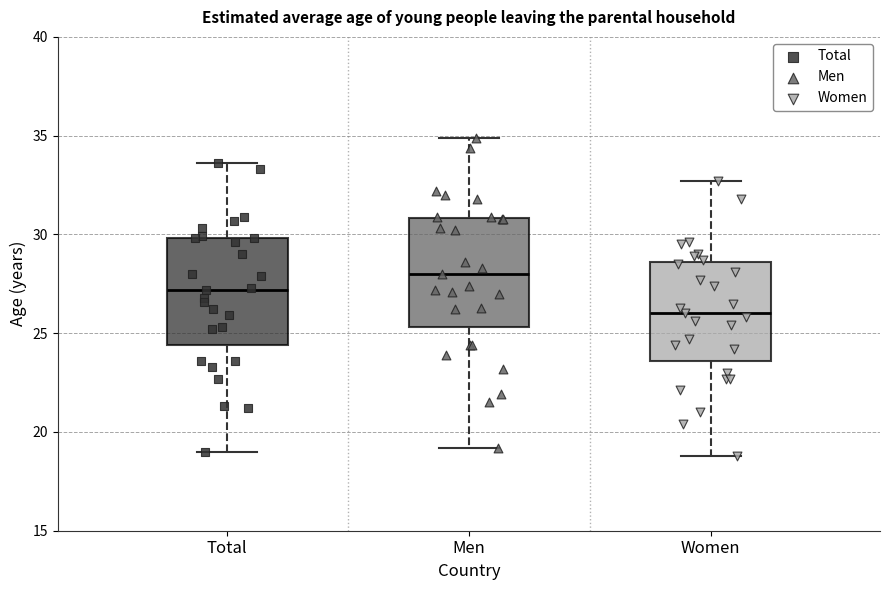

Which box's median line is the highest?

Men